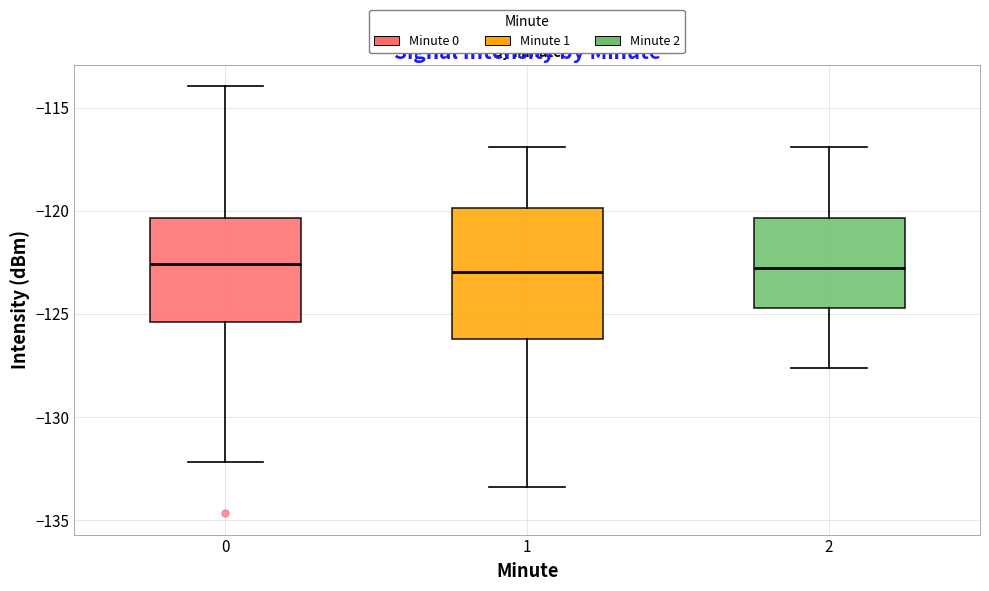

Comparing the boxes themselves (not the whiskers), which one is the tallest?

1